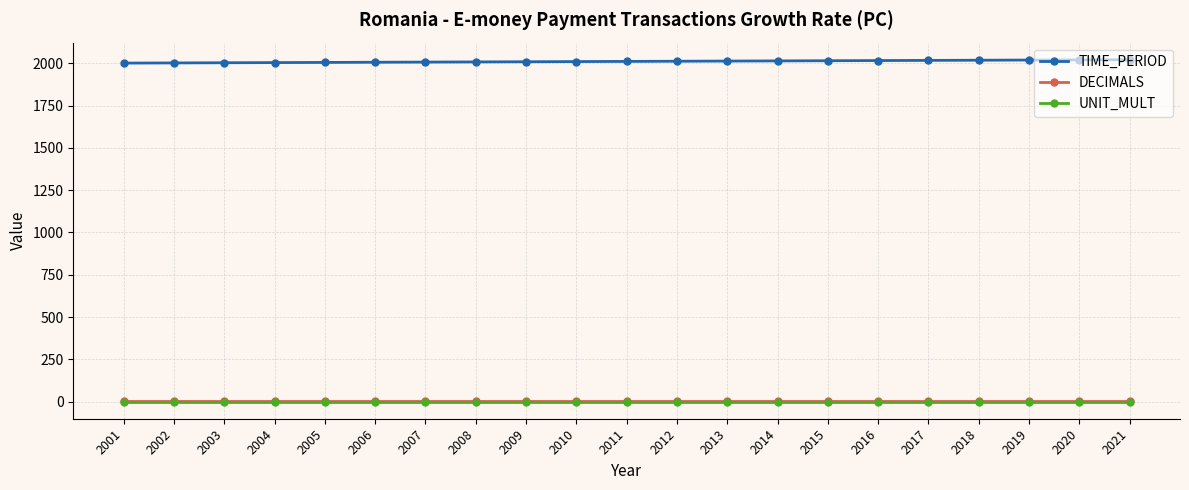

True or false: DECIMALS and TIME_PERIOD cross at least once.

False